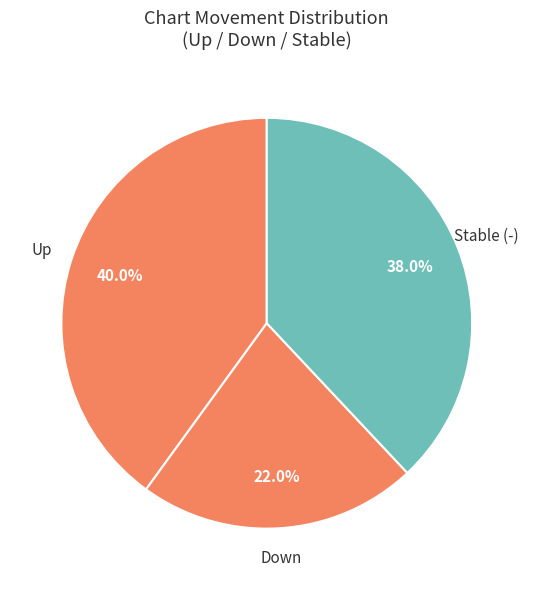

How many segments does this pie chart have?

3